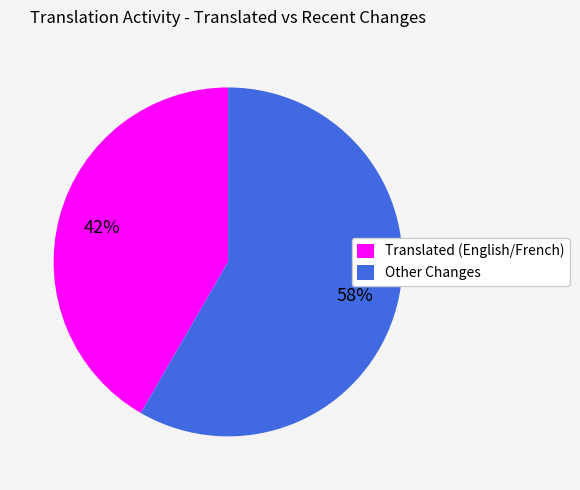

Combined, do Other Changes and Translated (English/French) account for over 50%?

Yes